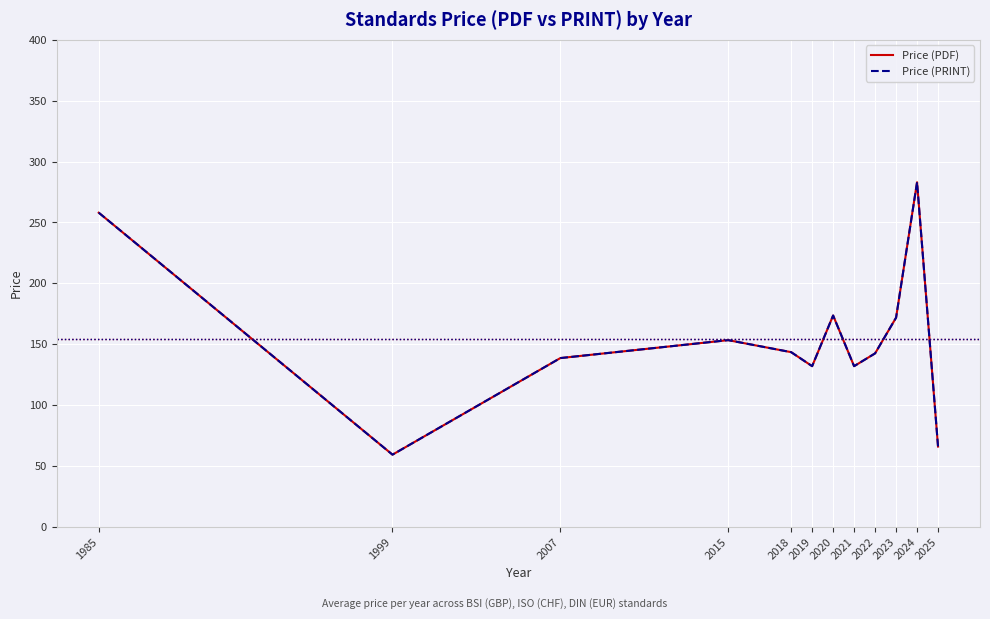

At how many categories does at least one series exceed 218?

2